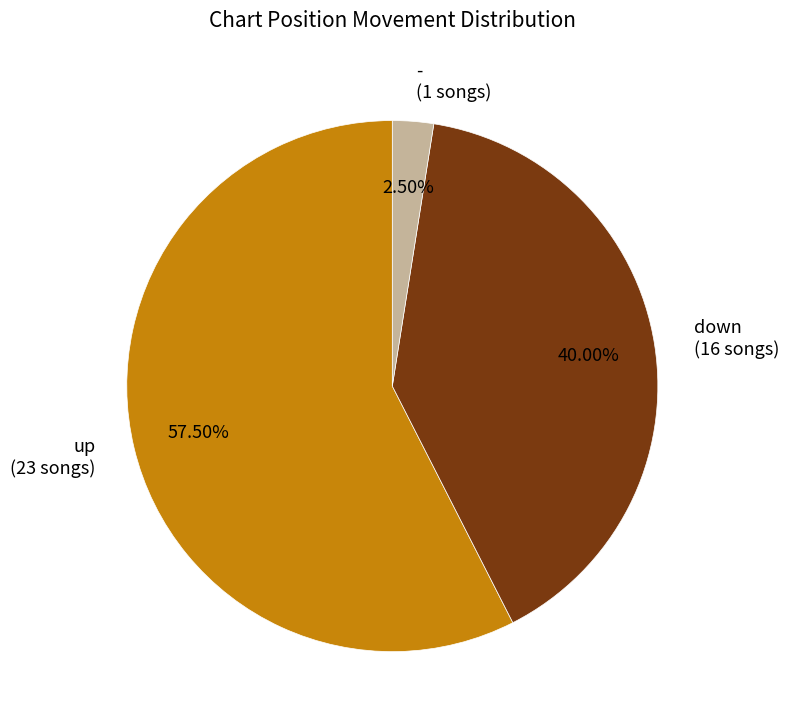

How many segments does this pie chart have?

3